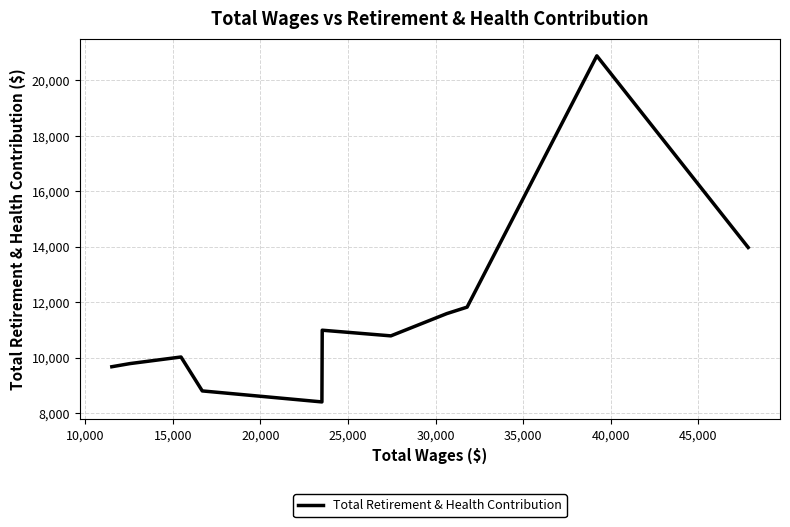

What is the minimum value shown in the chart?

8400